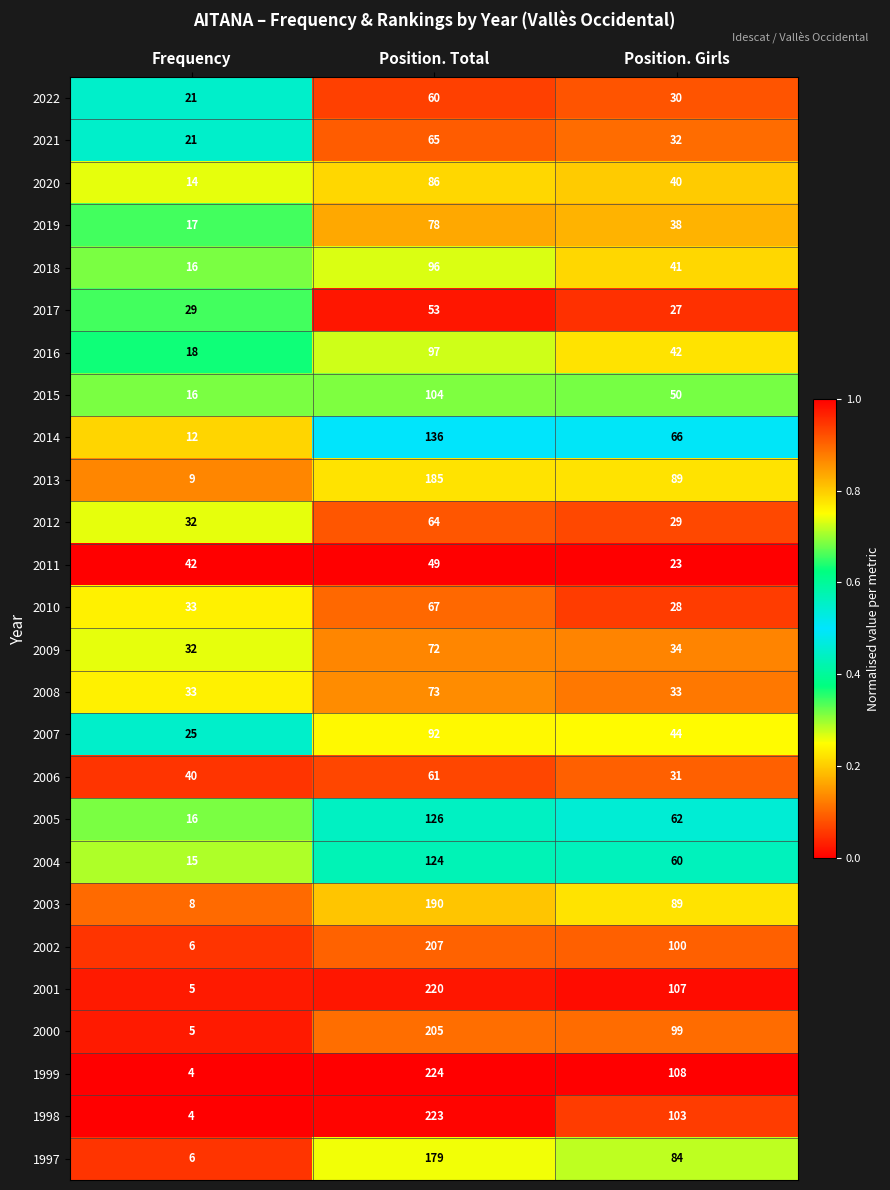

How many categories are shown in the chart?

3